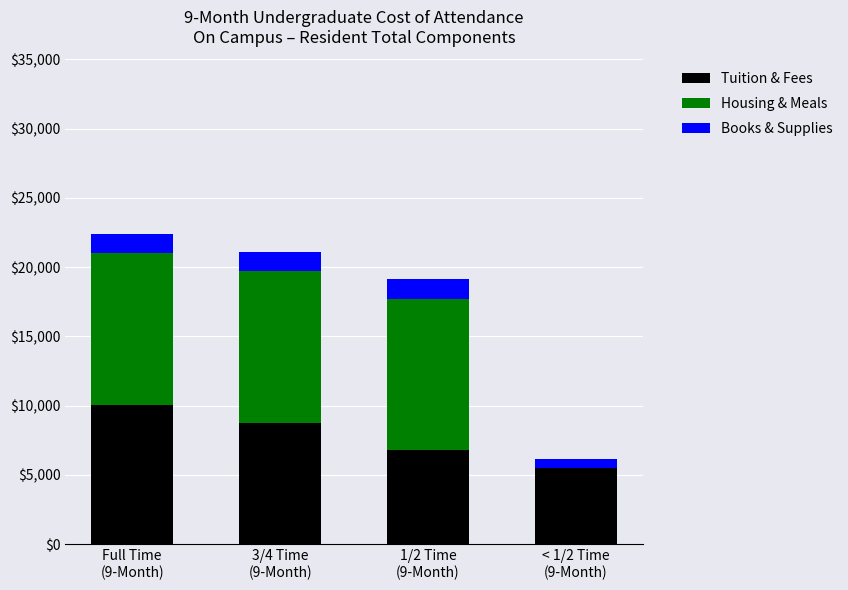

What is the sum of all Tuition & Fees values?

31140